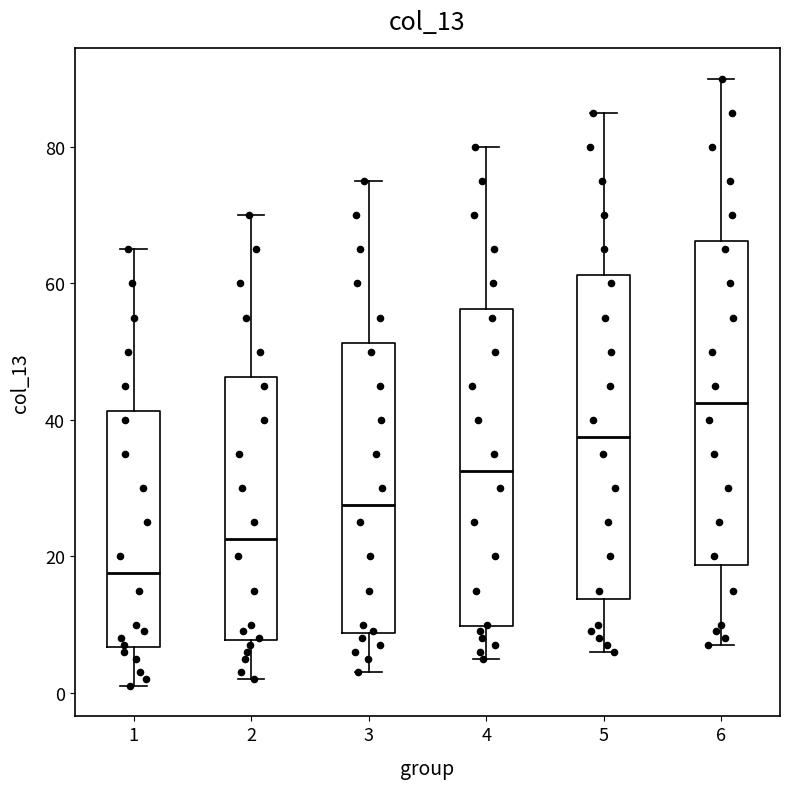

Which box's median line is the lowest?

1